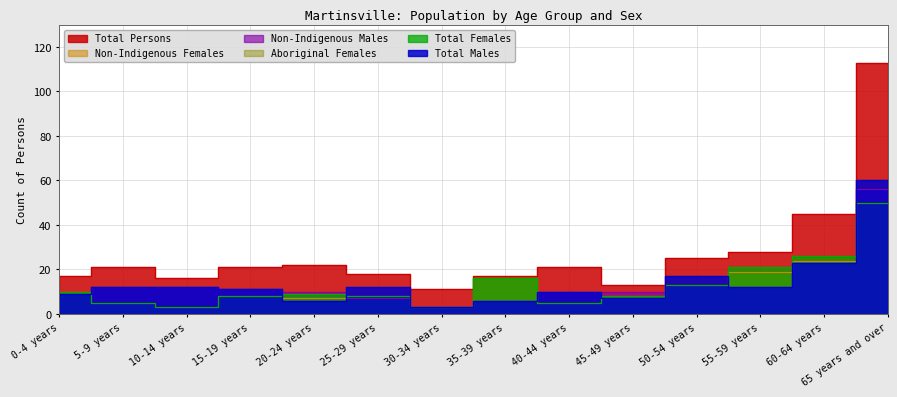

True or false: Total Males has a value of 7 at 45-49 years.

True